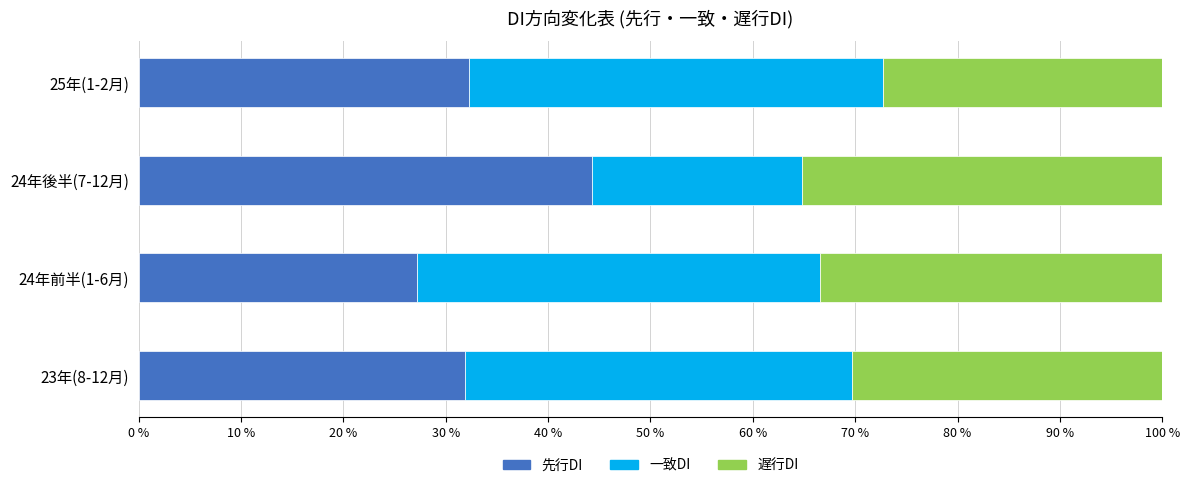

The value of 先行DI at 25年(1-2月) is 32.3. True or false?

True